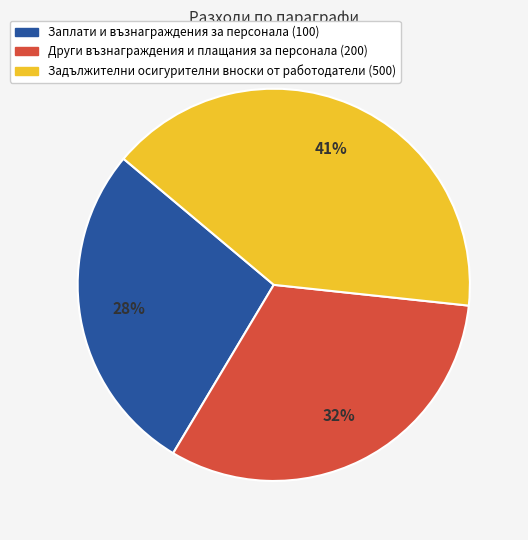

What is the ratio of the value at Заплати и възнаграждения за персонала (100) to the value at Задължителни осигурителни вноски от работодатели (500)?

0.7